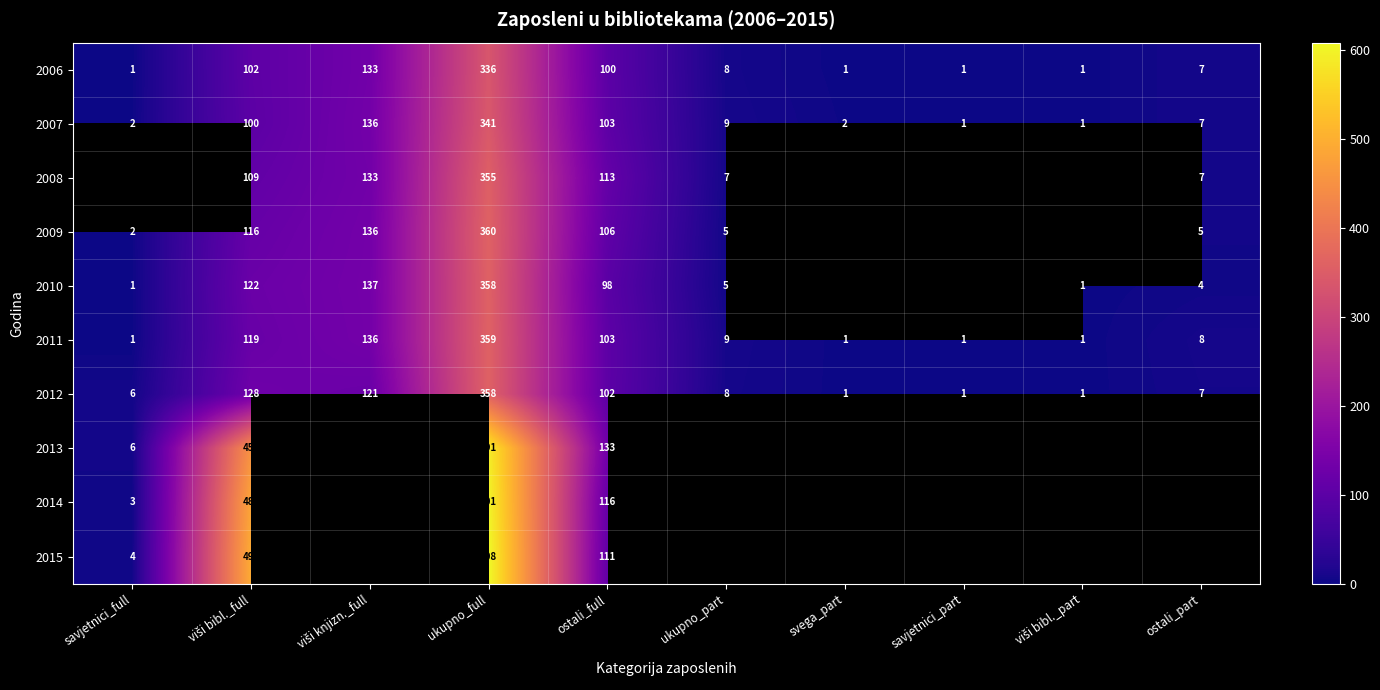

Is the value of 2007 at savjetnici_full greater than the value of 2011 at ukupno_part?

No